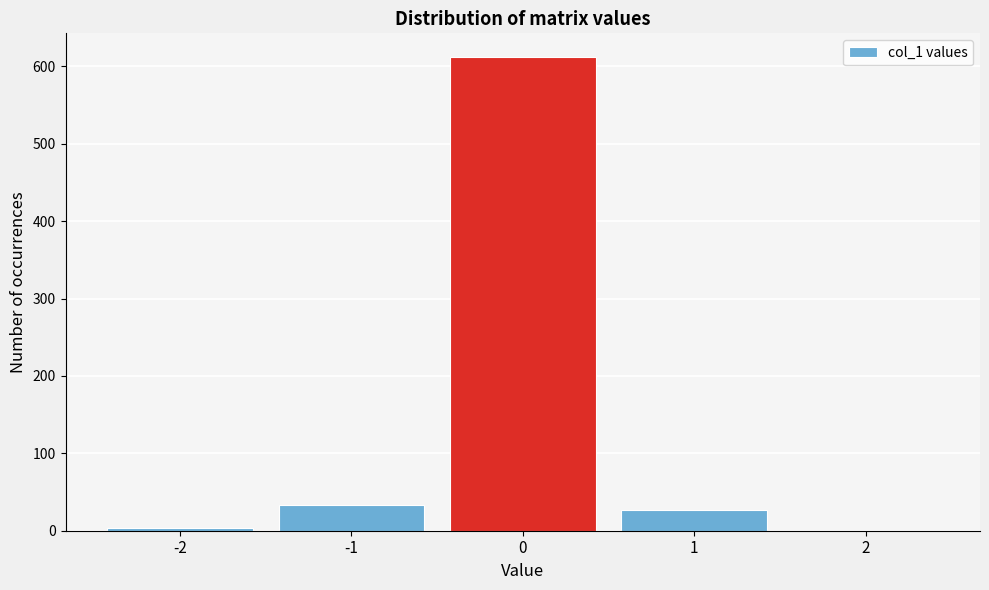

What is the height of the bar covering 0.5 to 1.5 on the x-axis? The values are not printed on the chart, so give them approximately, as read against the axis.

30